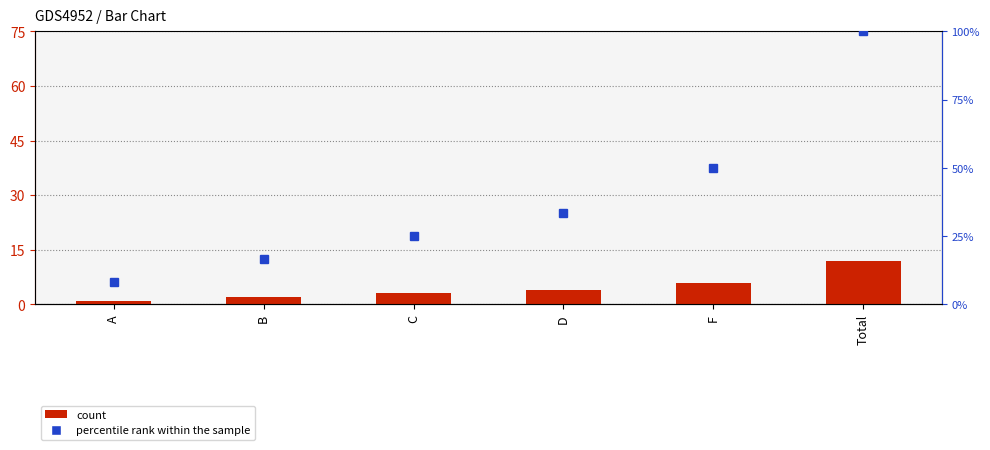

What is the label of the 5th bar from the right?

B